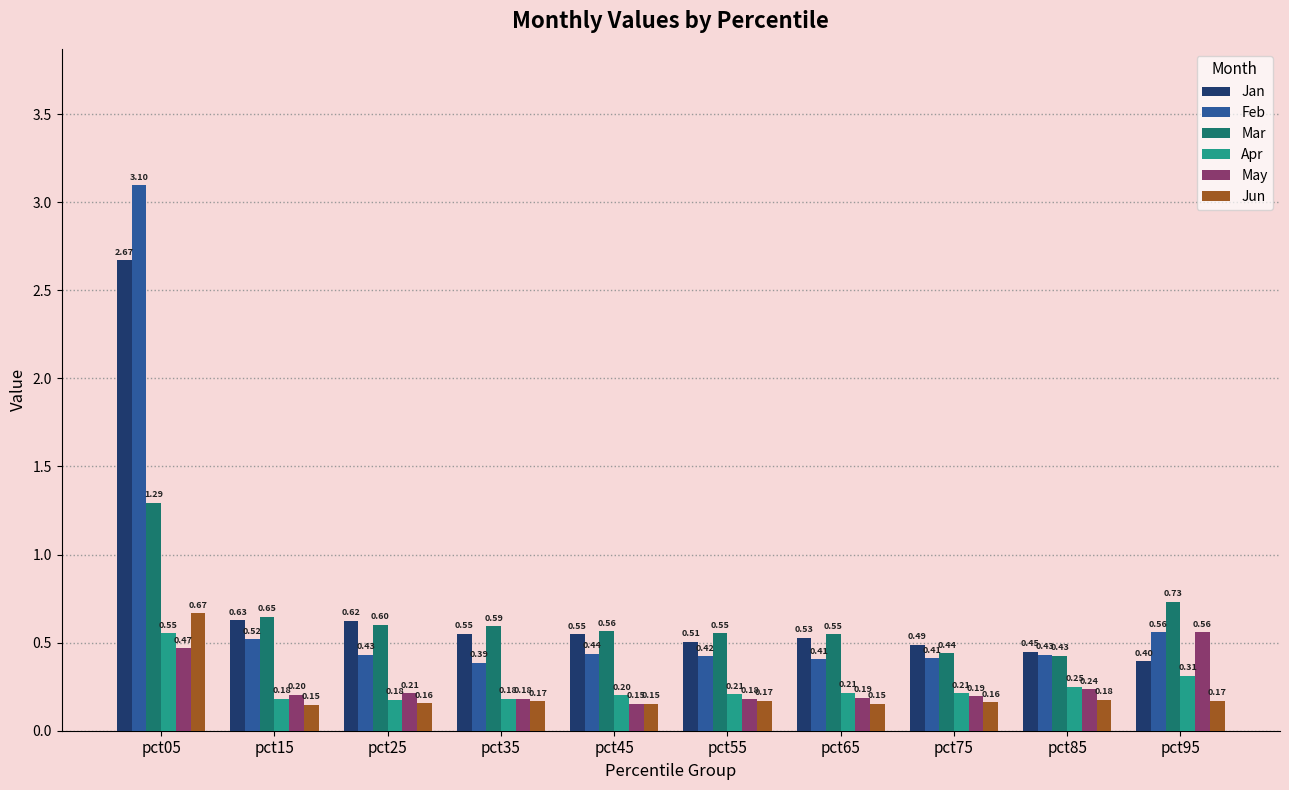

Is it true that Apr equals 0.2 at pct35?

True